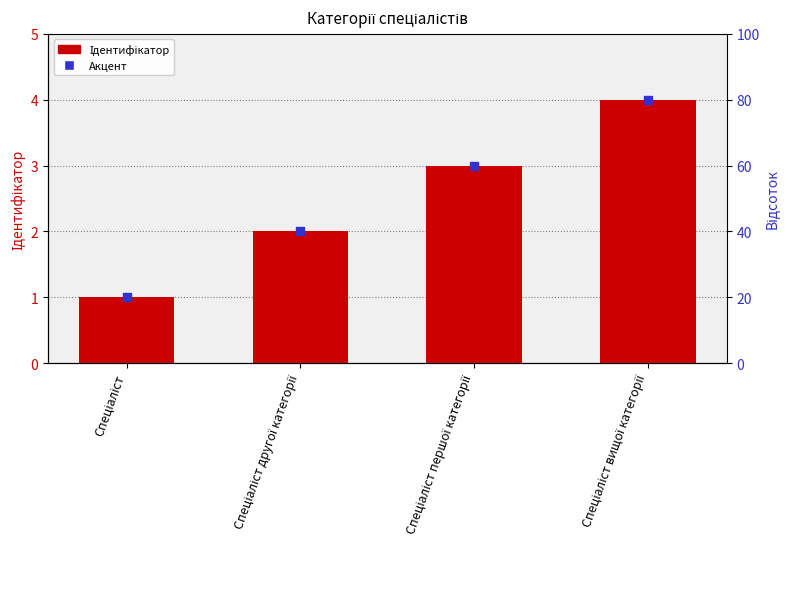

Are the bars grouped side by side (vs. stacked)?

No